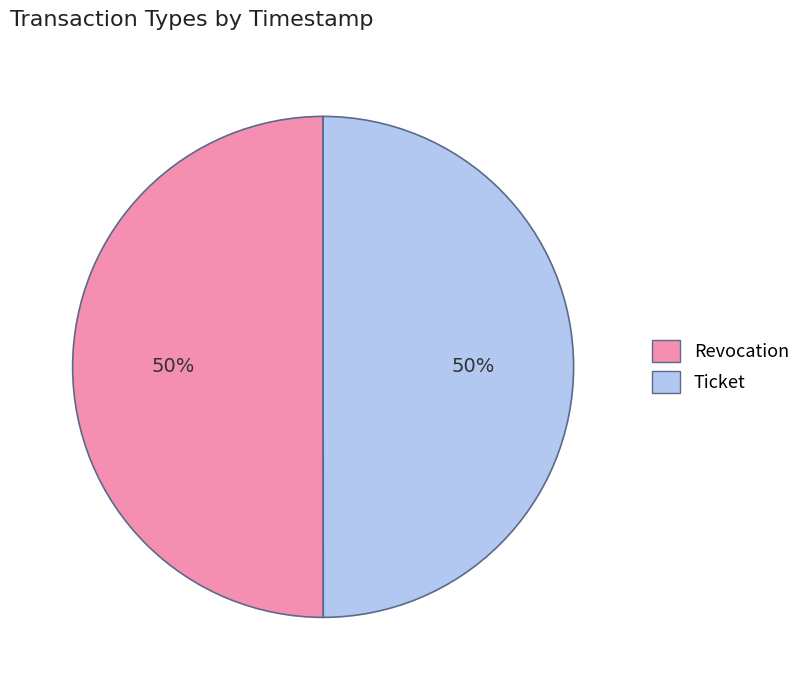

What is the ratio of the value at Revocation to the value at Ticket?

1.0